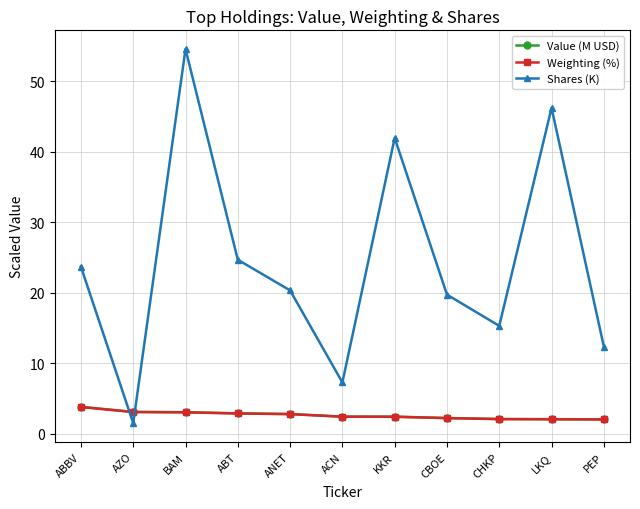

What is the label of the 4th point from the left?

ABT